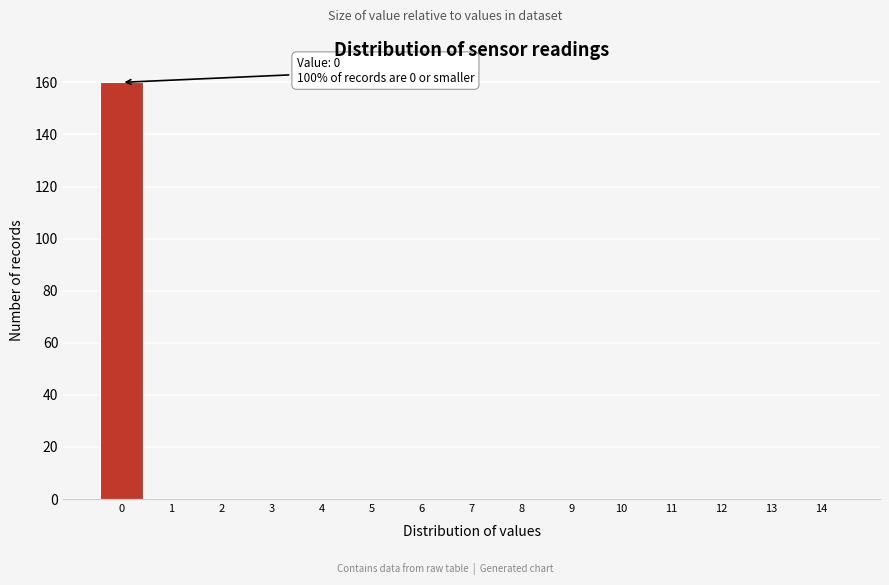

Reading left to right, list all the values displayed in this chart.

0=160	1=0	2=0	3=0	4=0	5=0	6=0	7=0	8=0	9=0	10=0	11=0	12=0	13=0	14=0